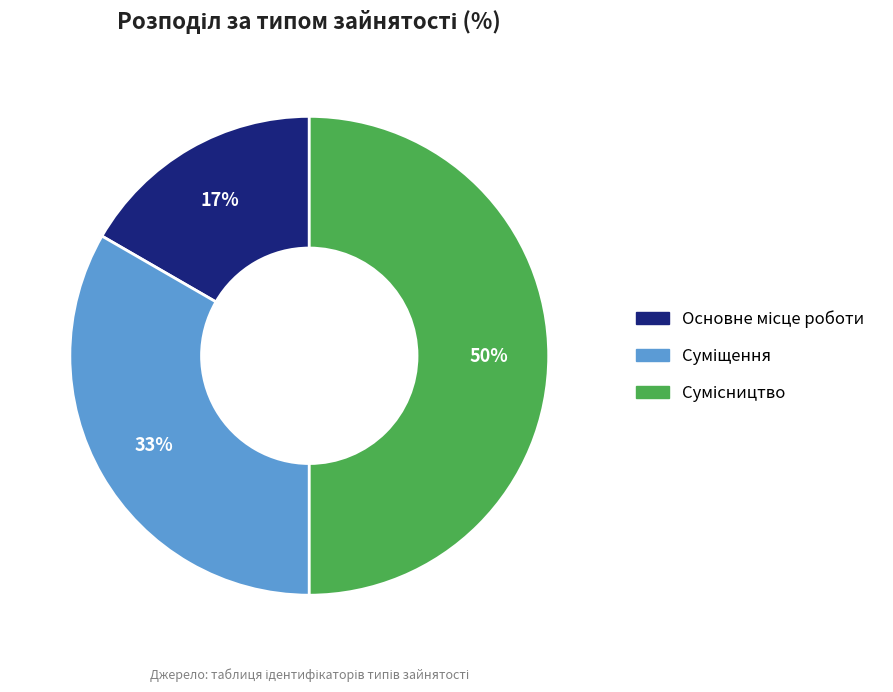

To the nearest percent, what is the average slice percentage?

33%